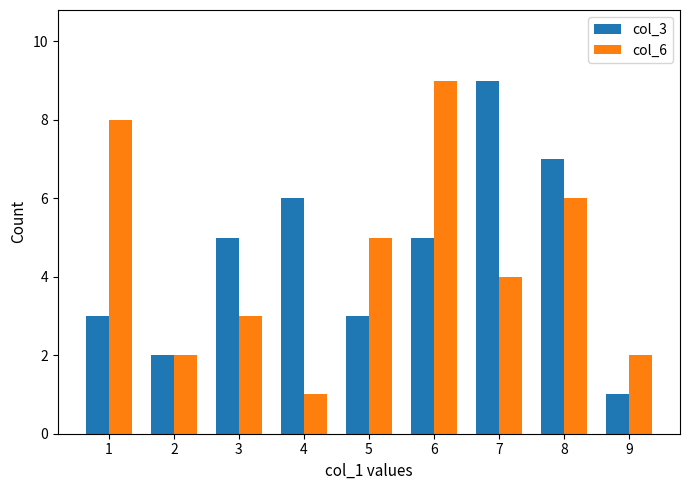

Which series changed the most between 6 and 8?

col_6